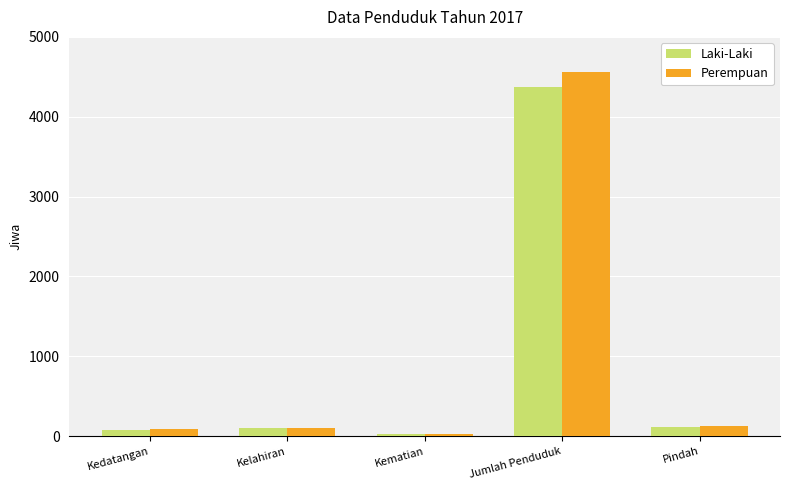

How many categories are shown in the chart?

5